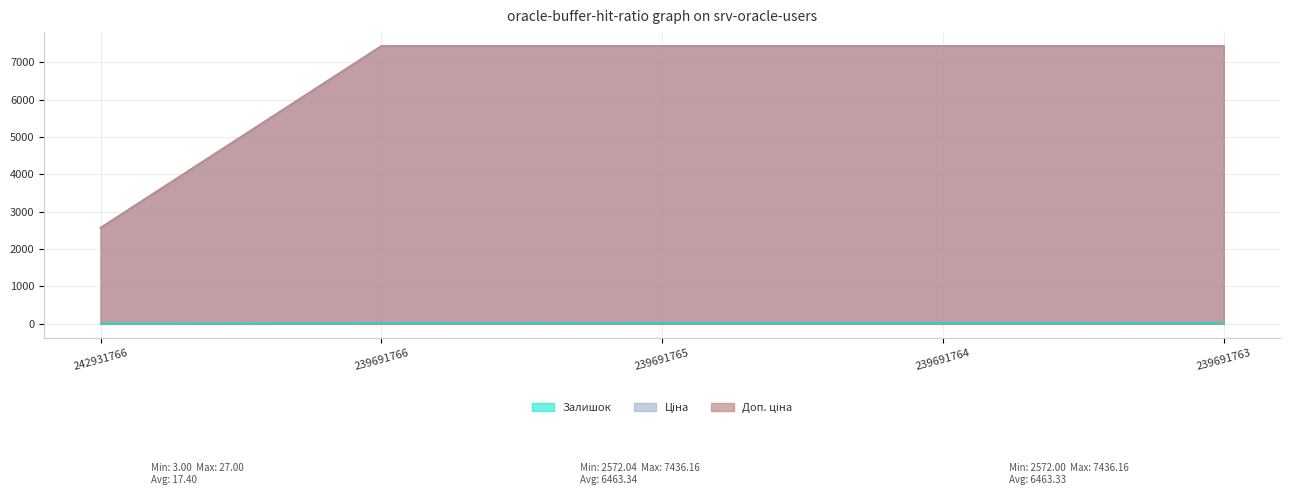

What is the spread (max minus min) of values at 239691766?

7419.2